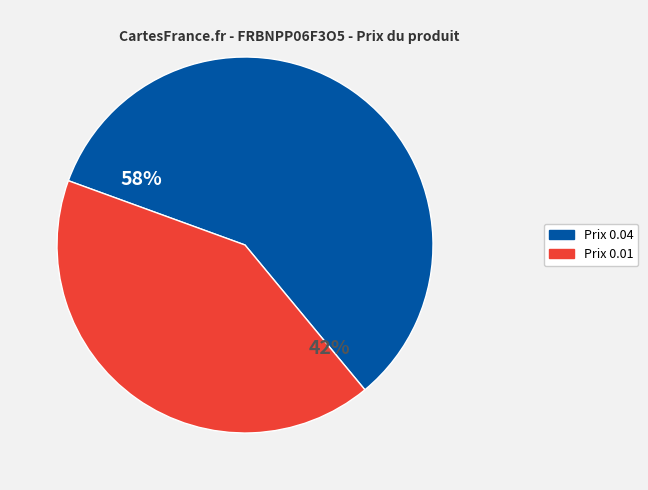

Does any single category account for the majority?

Yes